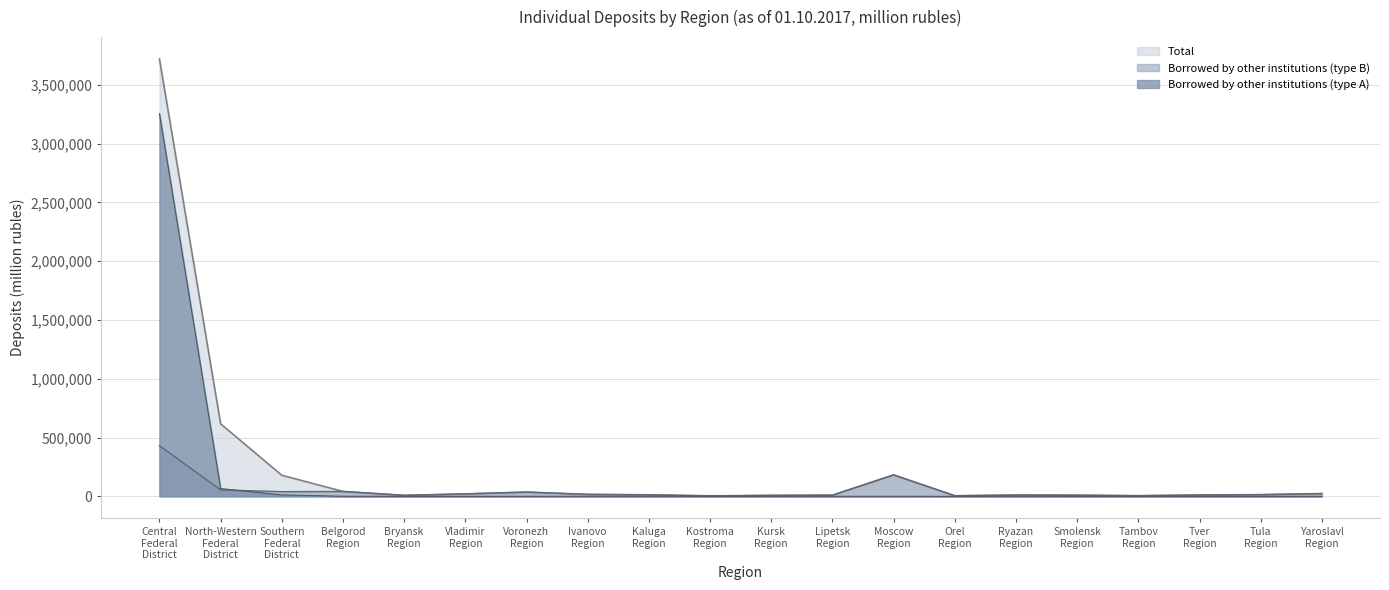

What is the sum of all Borrowed by other institutions (type B) values?

942546